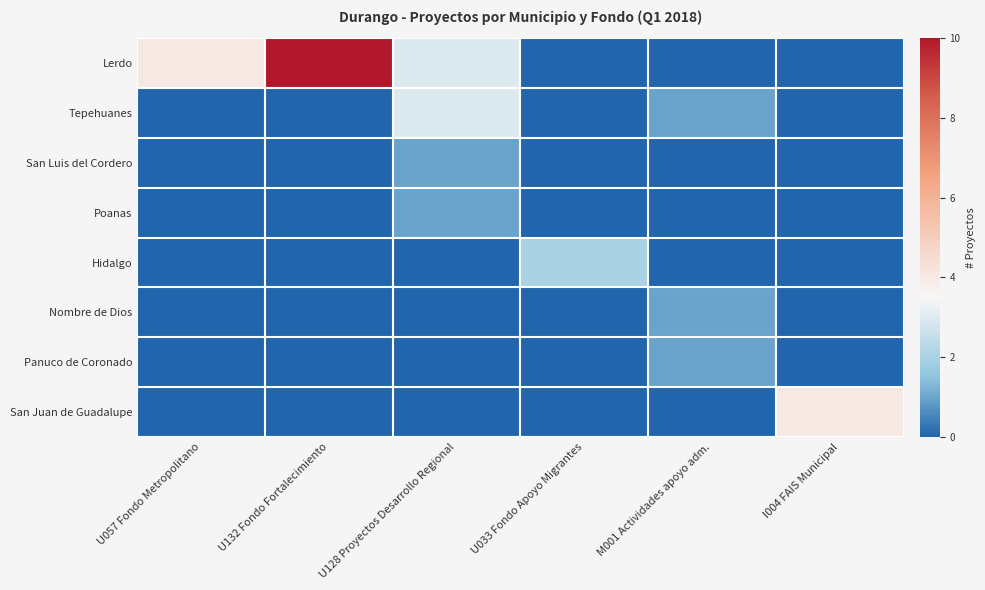

Which series changed the most between U128 Proyectos Desarrollo Regional and I004 FAIS Municipal?

San Juan de Guadalupe